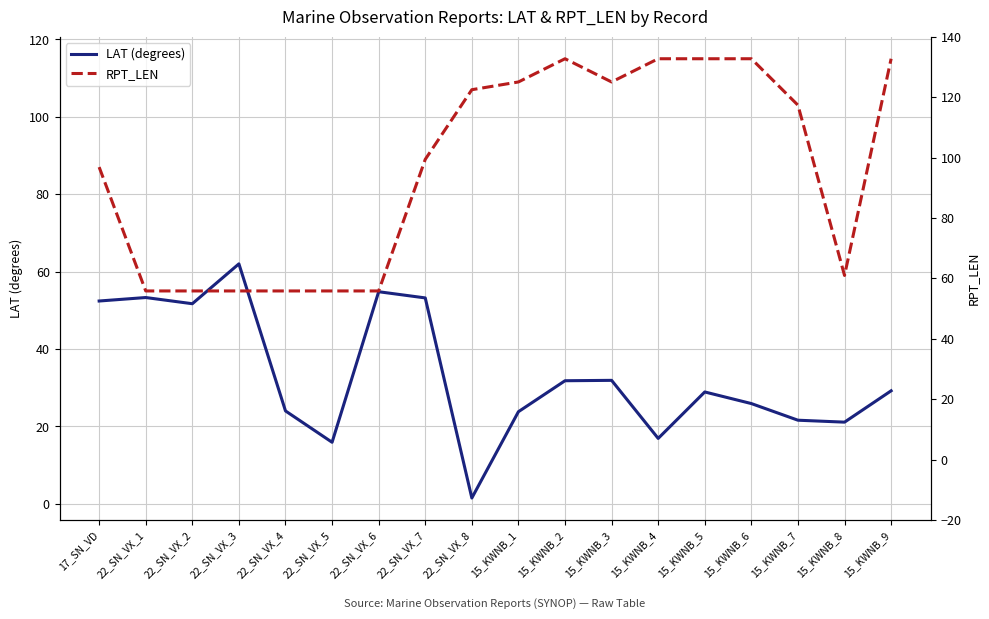

What is the sum of the RPT_LEN values at 15_KWNB_8 and 22_SN_VX_4?

114.0